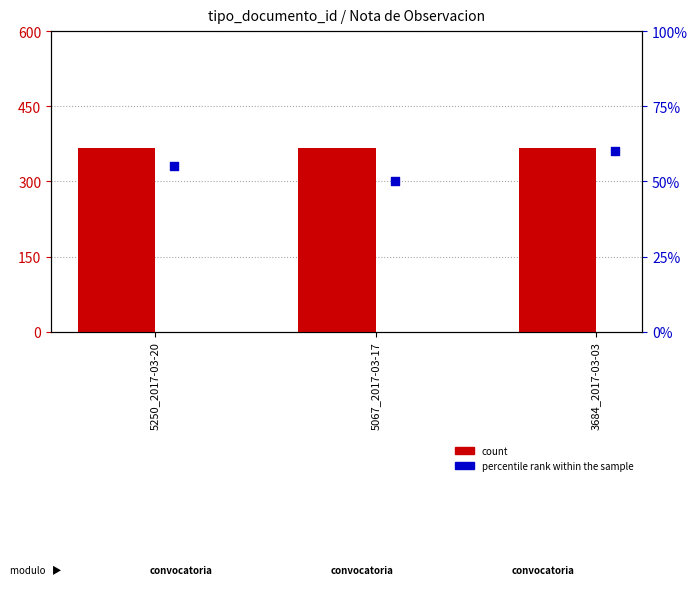

Is the value of percentile rank within the sample at 5250_2017-03-20 greater than the value of count at 5067_2017-03-17?

No